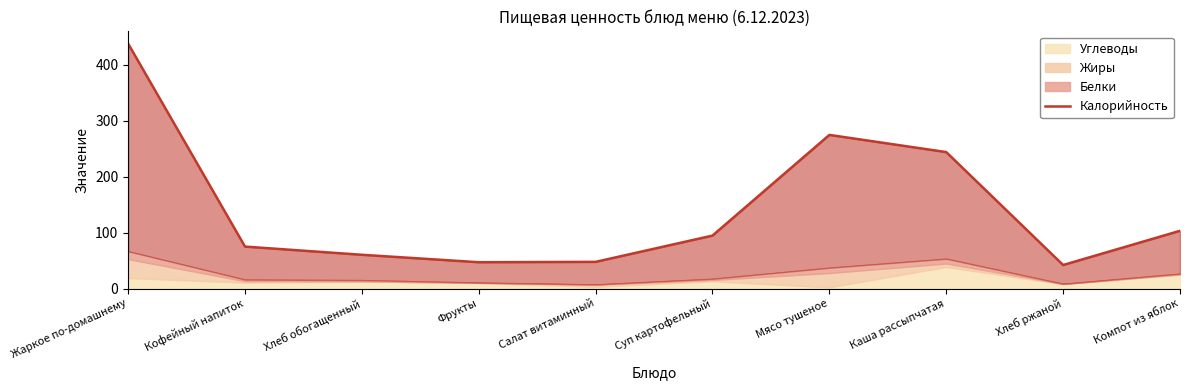

What is the value of the 7th point from the left?

274.5